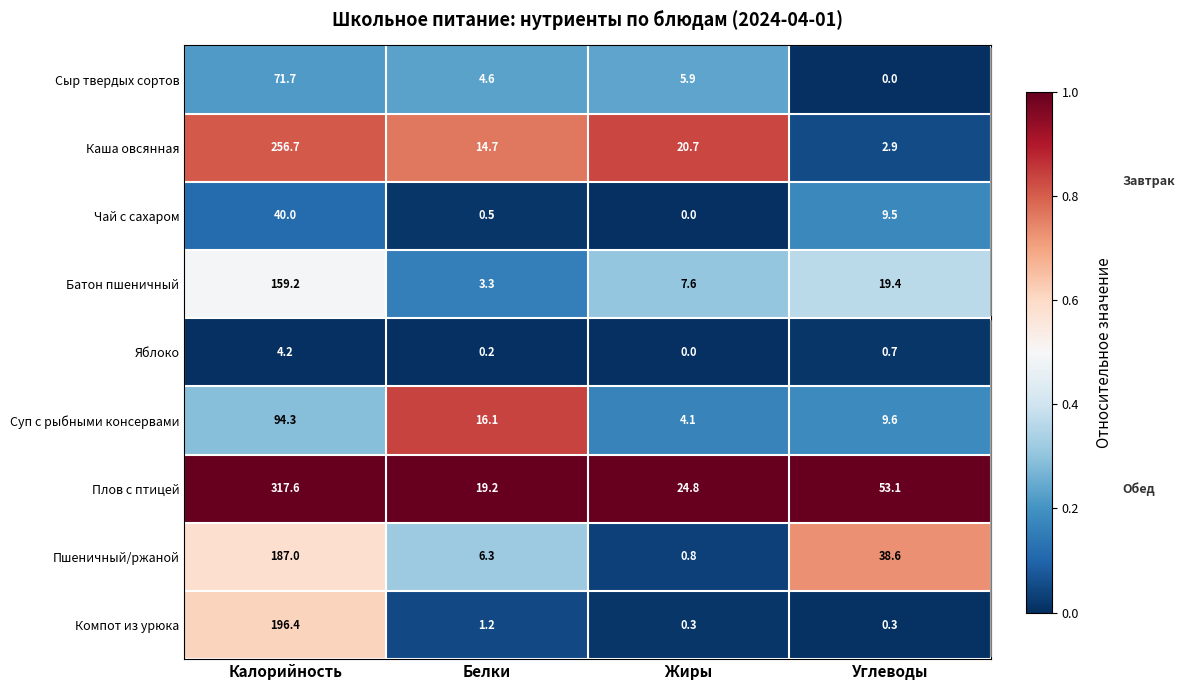

True or false: Батон пшеничный has a value of 11.4 at Жиры.

False